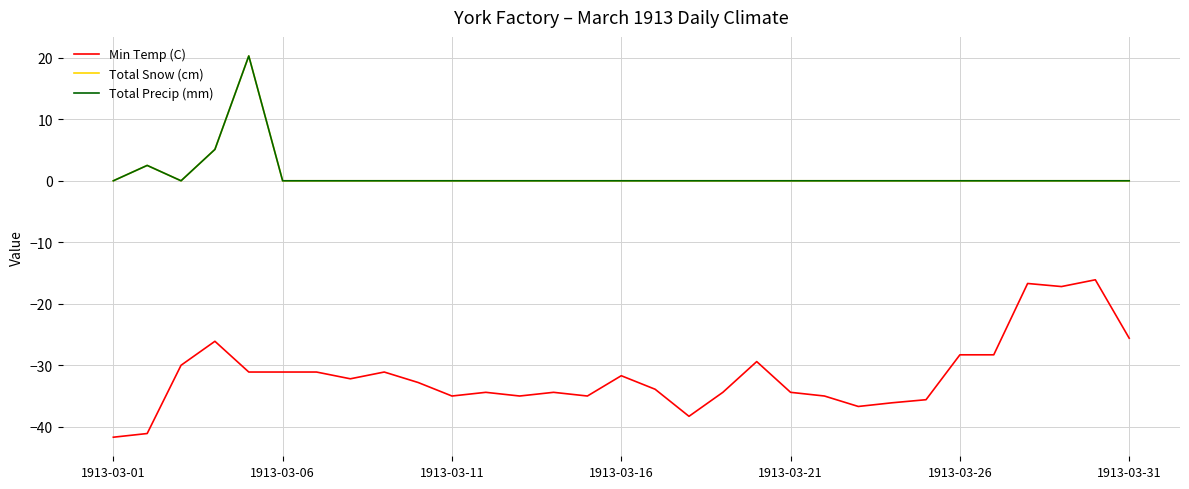

True or false: Total Precip (mm) and Min Temp (C) intersect in this chart.

False